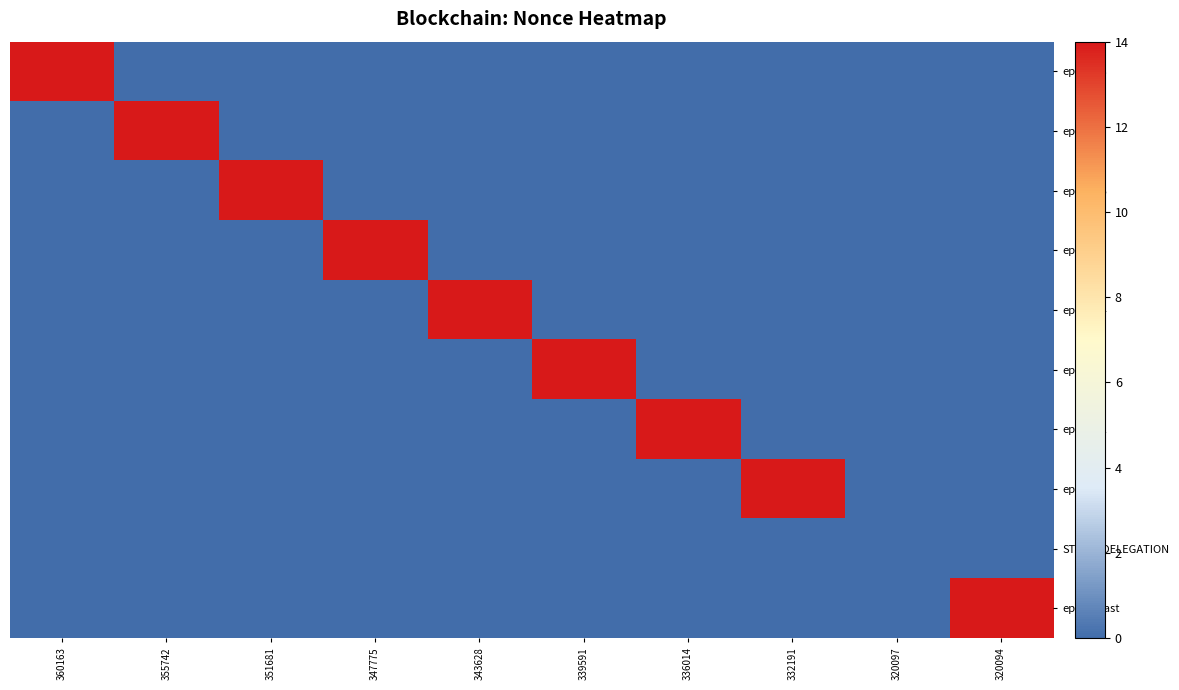

At 343628, list the series in order from largest to smallest.

epoch74, epoch78, epoch77, epoch76, epoch75, epoch73, epoch72, epoch71, STAKE_DELEGATION, epoch_last